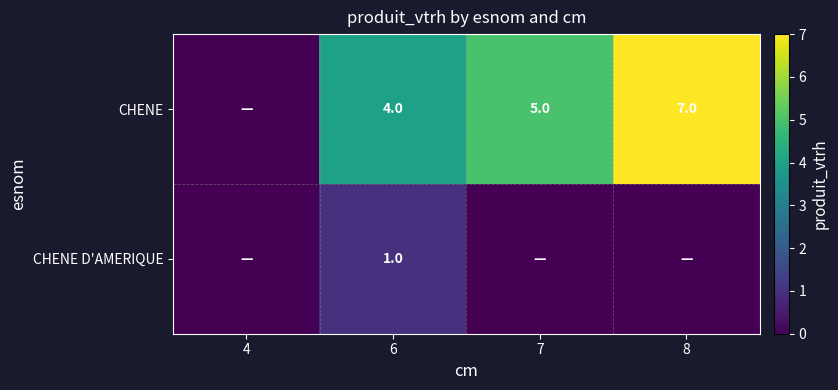

The CHENE series shows 11 at 8. True or false?

False